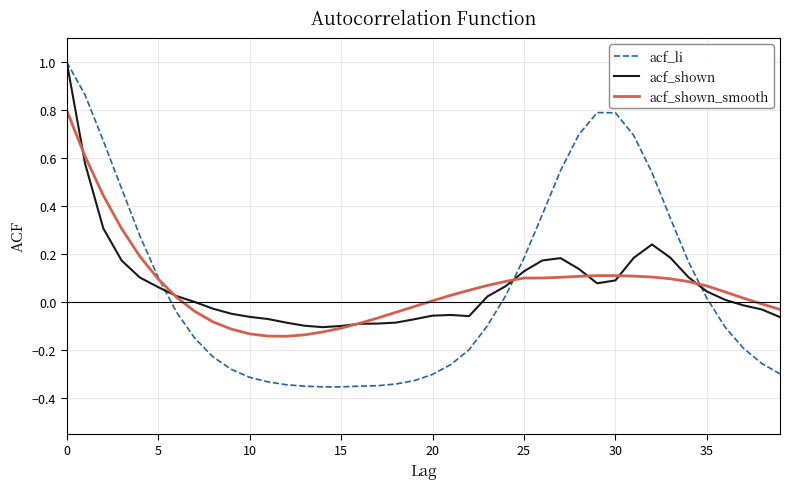

How many lines are shown in the chart?

3